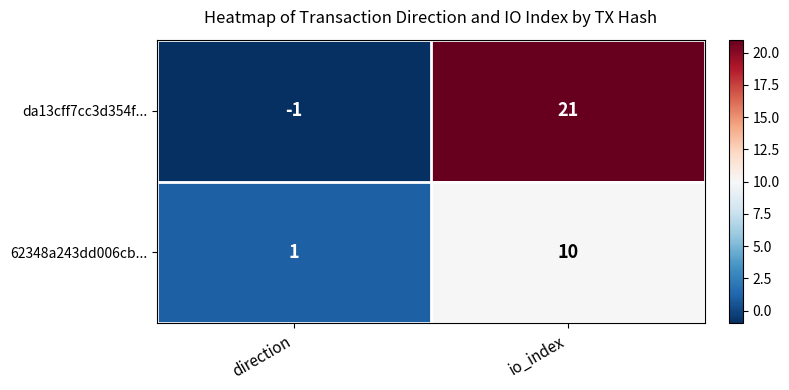

List the series in order of their peak value, highest first.

da13cff7cc3d354f..., 62348a243dd006cb...